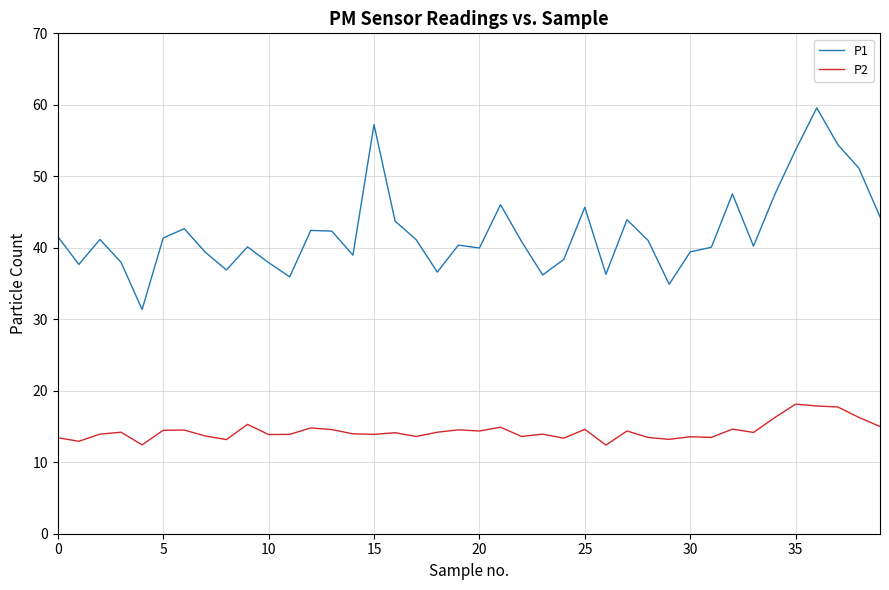

Which series has the widest spread of values?

P1